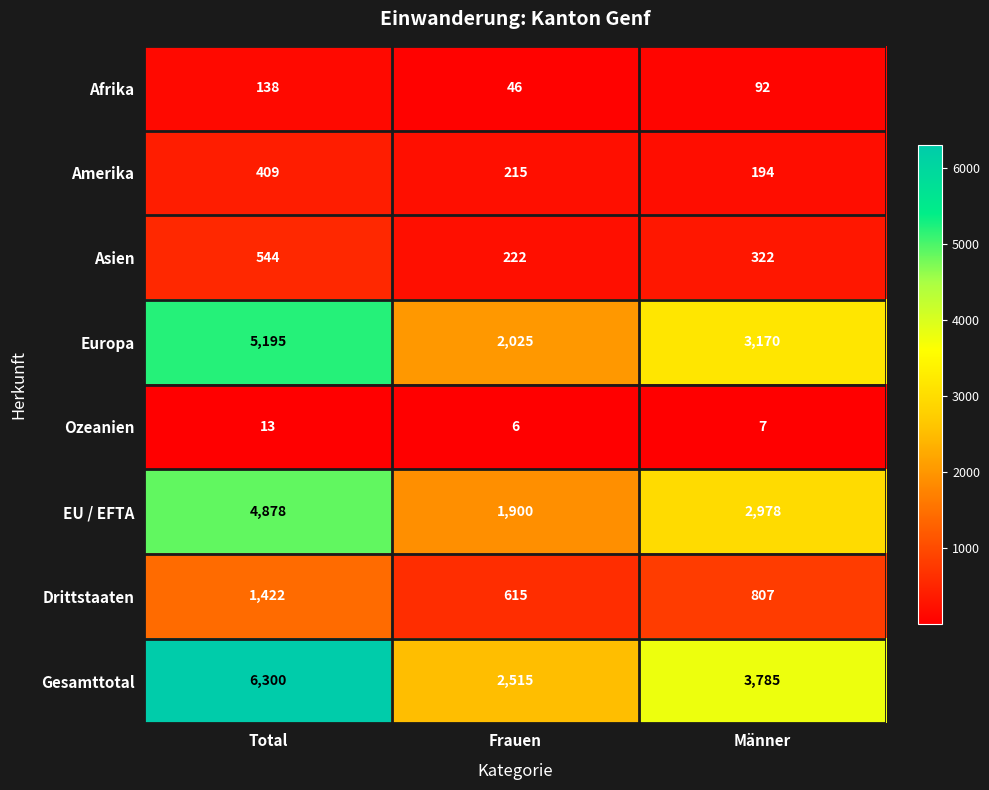

What is the minimum value shown in the chart?

6